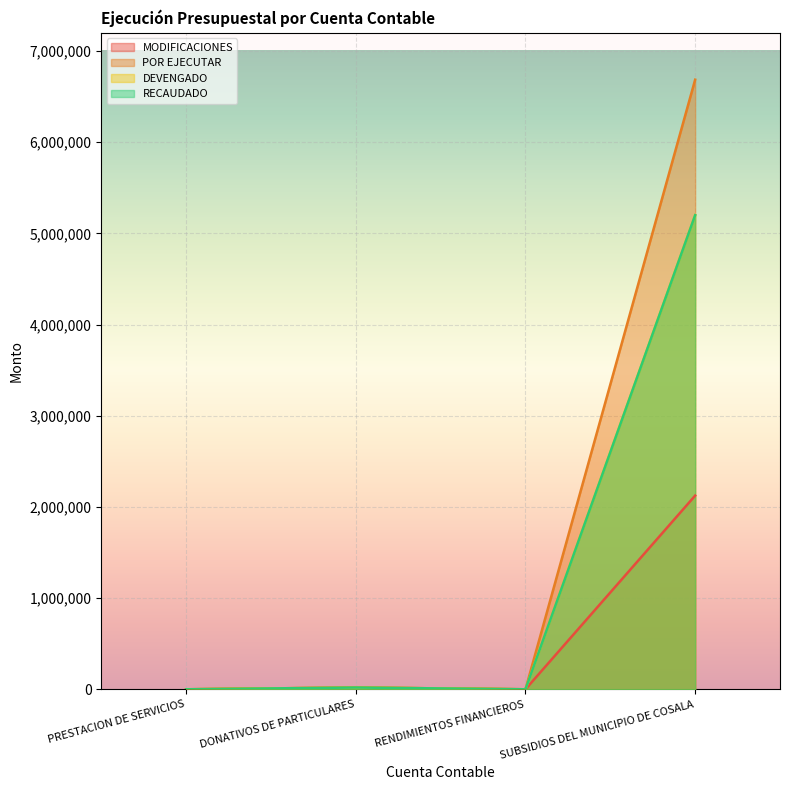

Is the value of DEVENGADO at PRESTACION DE SERVICIOS greater than the value of POR EJECUTAR at DONATIVOS DE PARTICULARES?

No